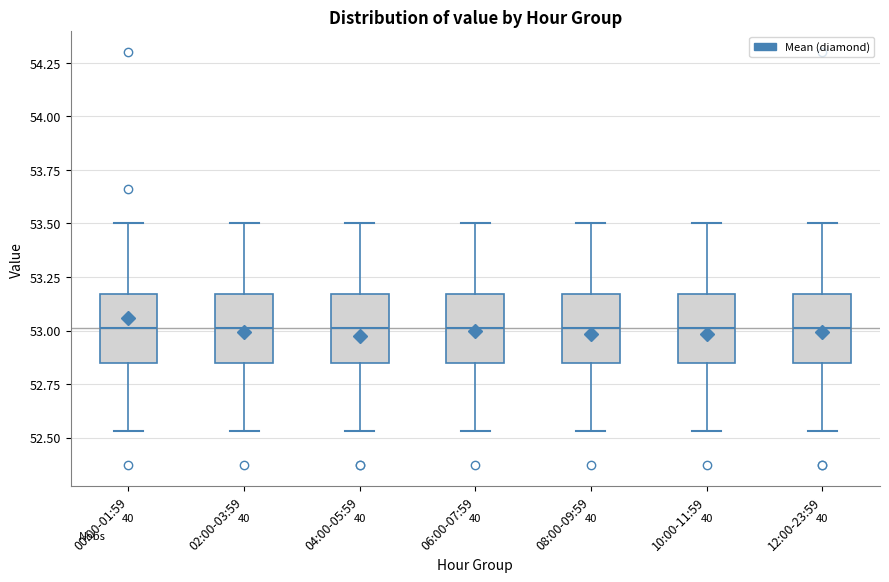

Reading left to right, transcribe this box plot: for each box, give where its median line is, the range the box spans, and where its two whiskers end, as read against the y-axis. The values are not printed on the chart, so give them approximately, as read against the axis.

00:00-01:59: median 53.00, box 52.85 to 53.15, whiskers 52.55 to 53.50
02:00-03:59: median 53.00, box 52.85 to 53.15, whiskers 52.55 to 53.50
04:00-05:59: median 53.00, box 52.85 to 53.15, whiskers 52.55 to 53.50
06:00-07:59: median 53.00, box 52.85 to 53.15, whiskers 52.55 to 53.50
08:00-09:59: median 53.00, box 52.85 to 53.15, whiskers 52.55 to 53.50
10:00-11:59: median 53.00, box 52.85 to 53.15, whiskers 52.55 to 53.50
12:00-23:59: median 53.00, box 52.85 to 53.15, whiskers 52.55 to 53.50